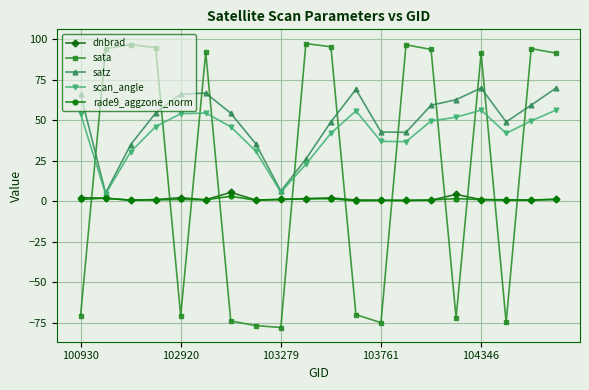

Which series has the largest total across all categories?

satz